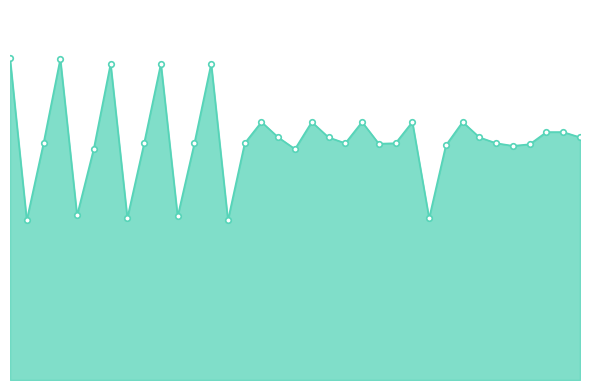

List the labels in order of value, smallest first.

1, 13, 25, 7, 10, 4, 17, 5, 30, 26, 31, 22, 2, 8, 11, 14, 20, 23, 29, 16, 19, 28, 34, 32, 33, 15, 18, 21, 24, 27, 6, 9, 12, 3, 0